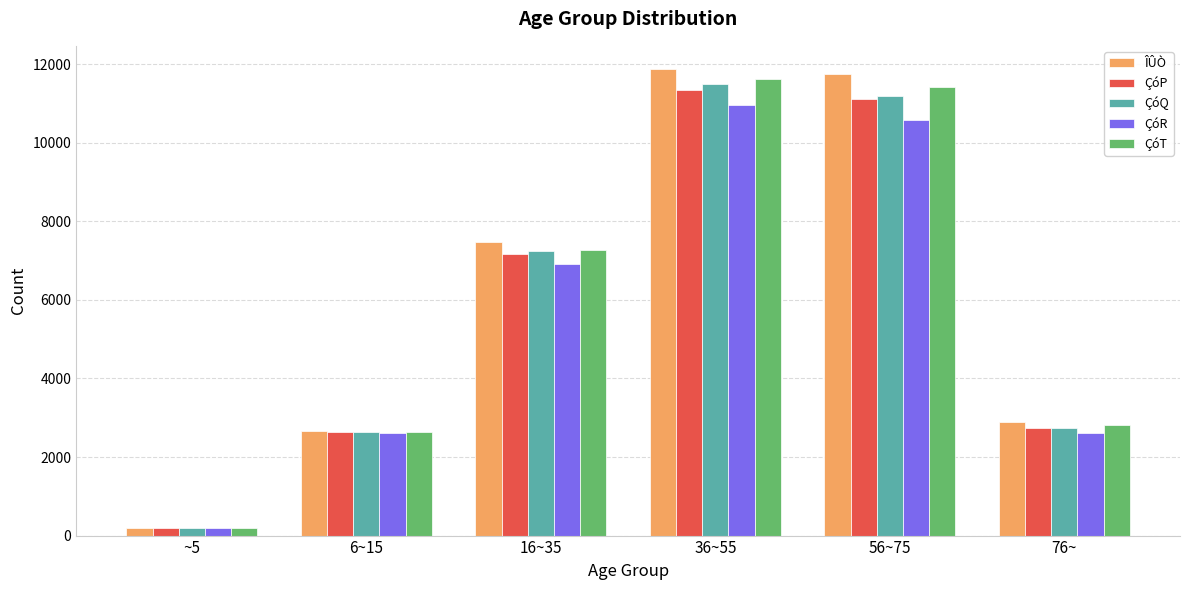

Which label corresponds to the smallest value in the chart?

~5